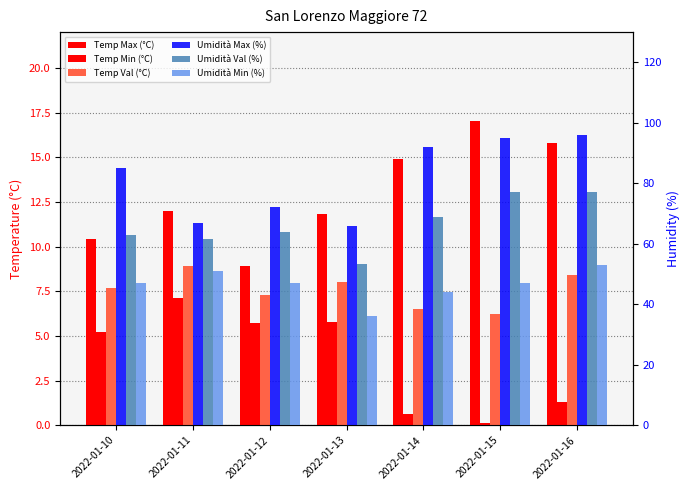

At which label does Temp Max (°C) first exceed 12?

2022-01-14